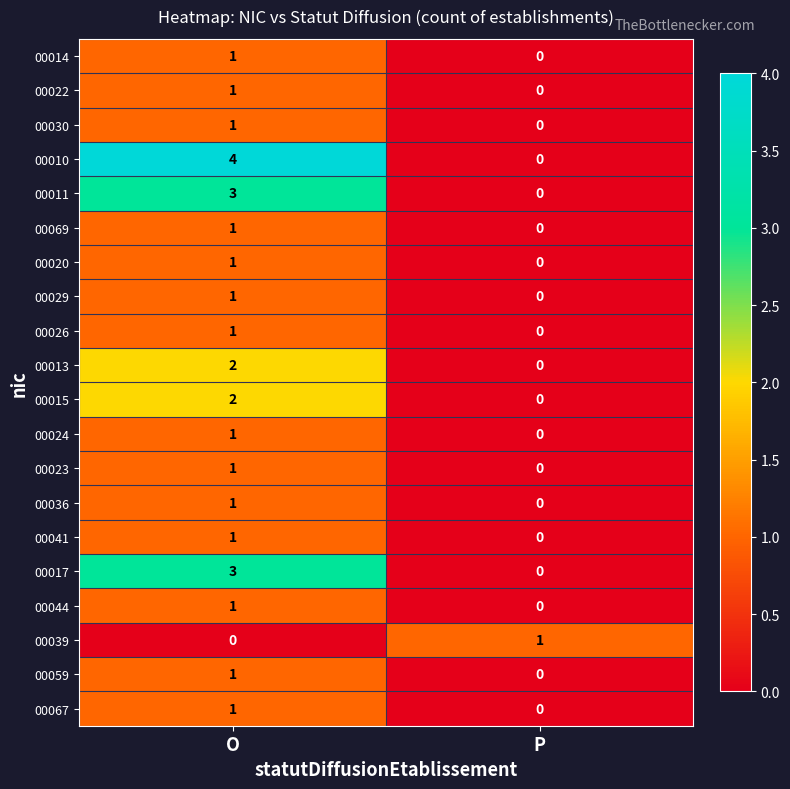

List the labels in order of 00020 value, largest first.

O, P